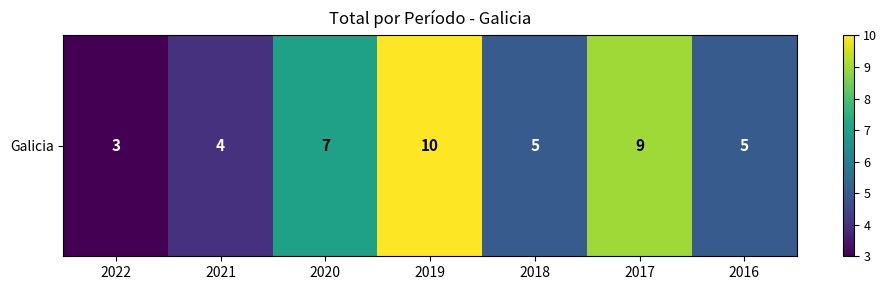

At which label does the data first exceed 5?

2020